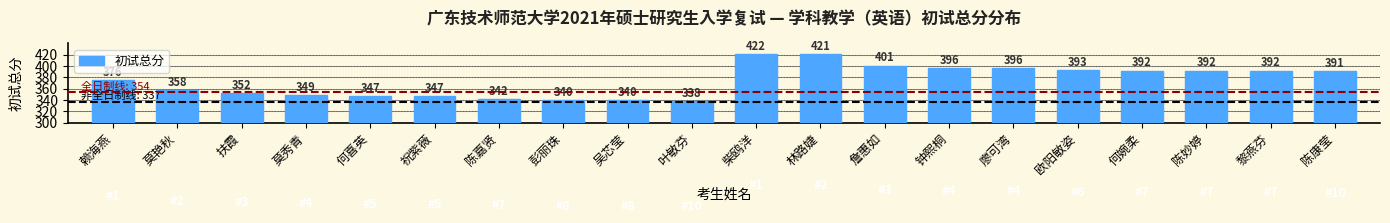

At which label does the data first exceed 391?

柴鸥洋